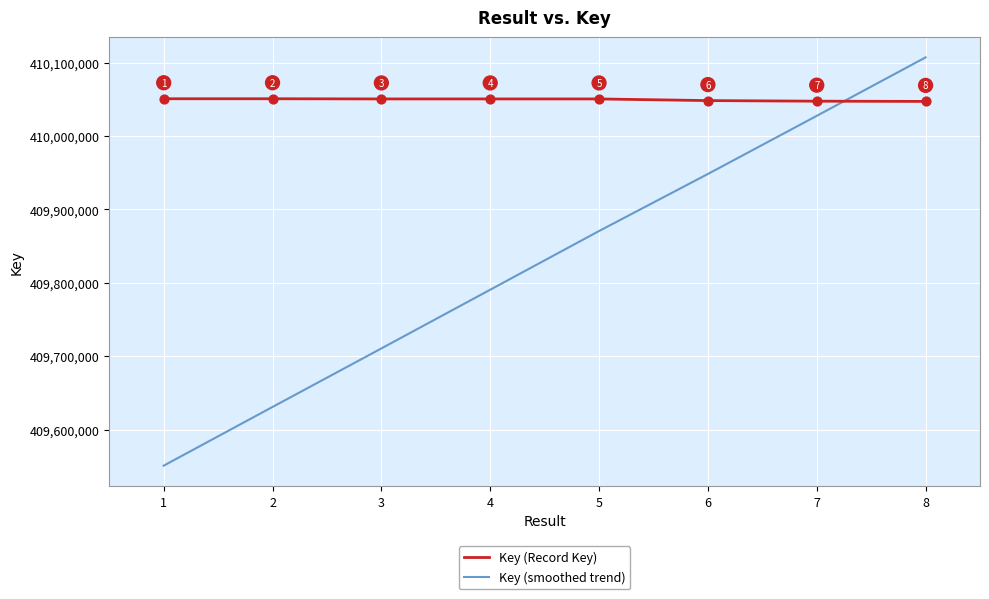

What is the spread (max minus min) of values at 6?

100000